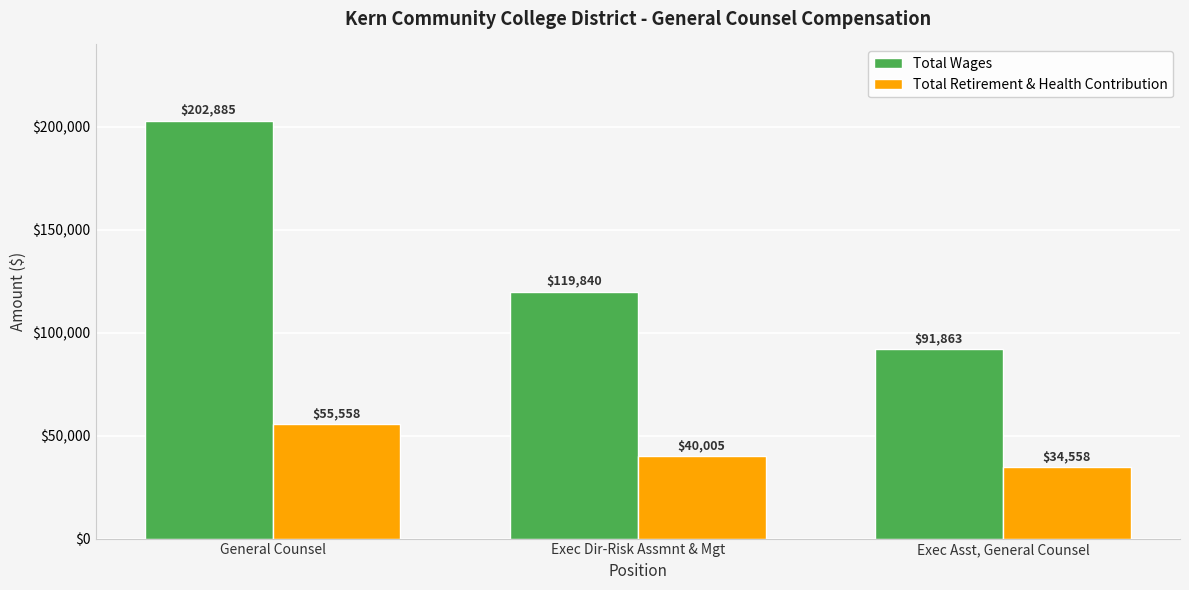

What position from the right is Exec Dir-Risk Assmnt & Mgt?

2